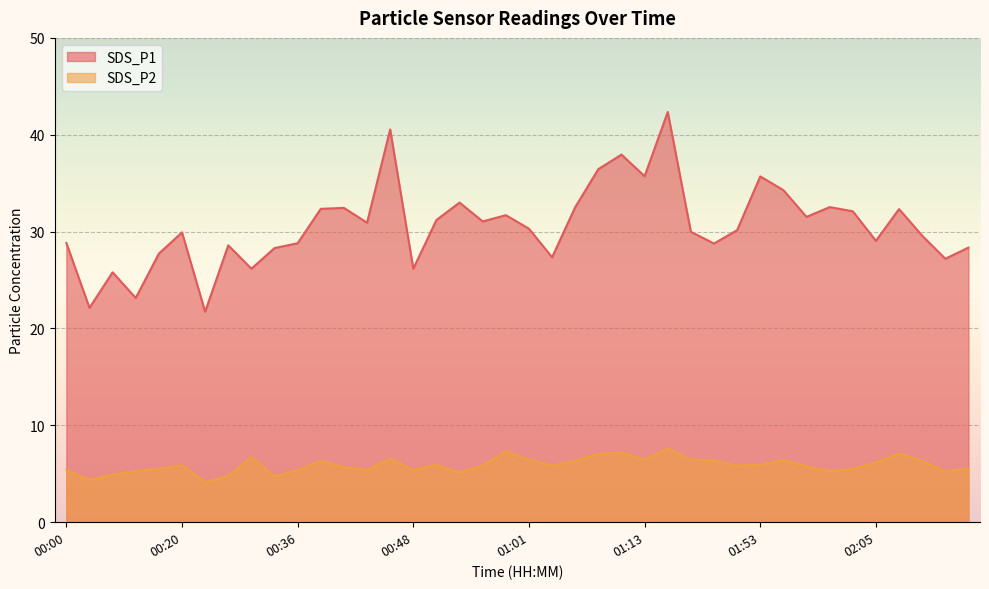

At 01:57, list the series in order from largest to smallest.

SDS_P1, SDS_P2